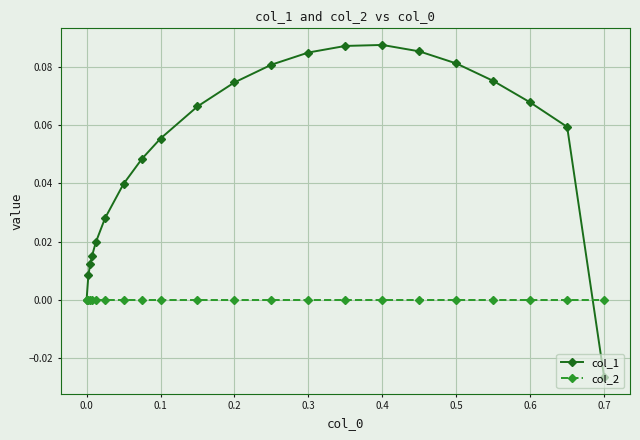

Rank the series by their maximum value, from lowest to highest.

col_2, col_1